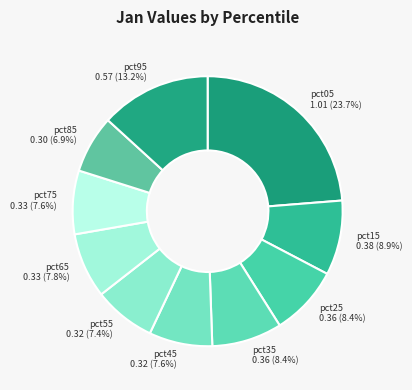

Does pct85 account for over 50% of the chart?

No